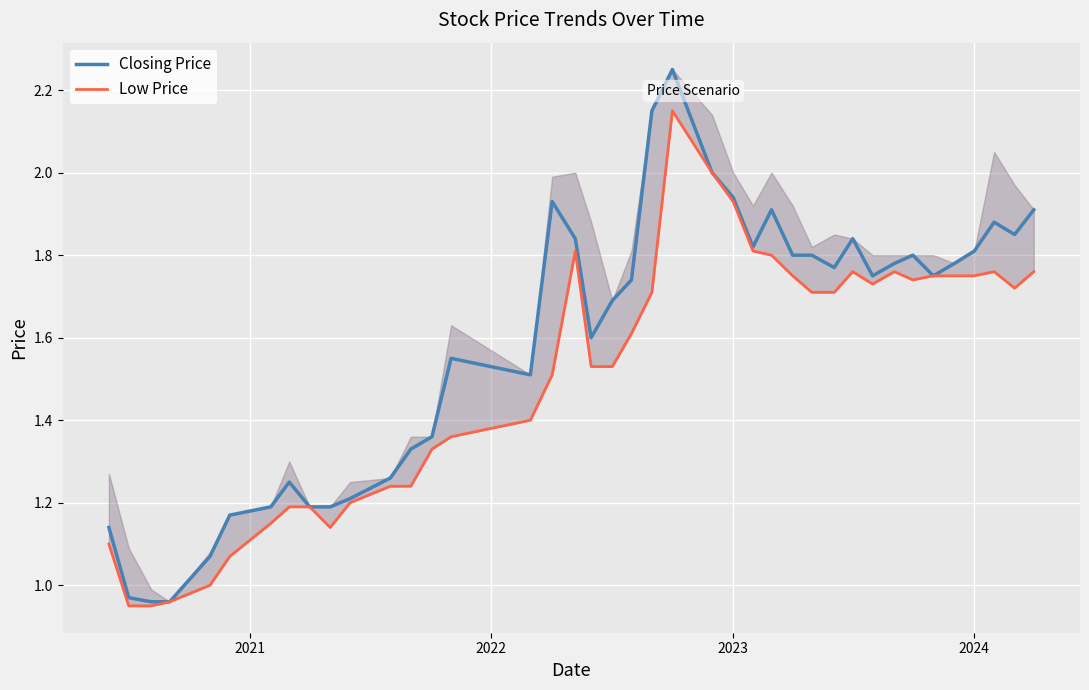

True or false: Closing Price and Low Price intersect in this chart.

False